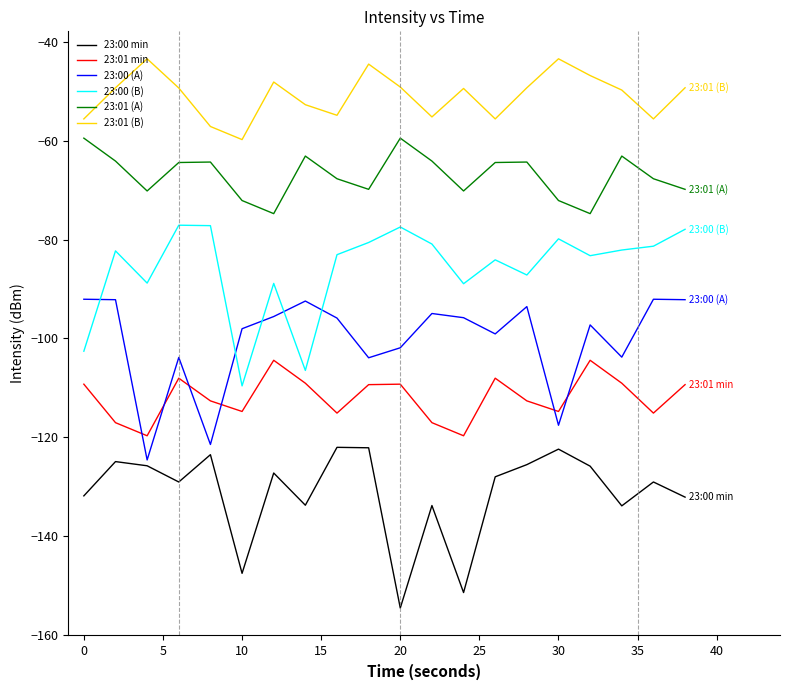

Rank the series by their maximum value, from highest to lowest.

23:01 (B), 23:01 (A), 23:00 (B), 23:00 (A), 23:01 min, 23:00 min